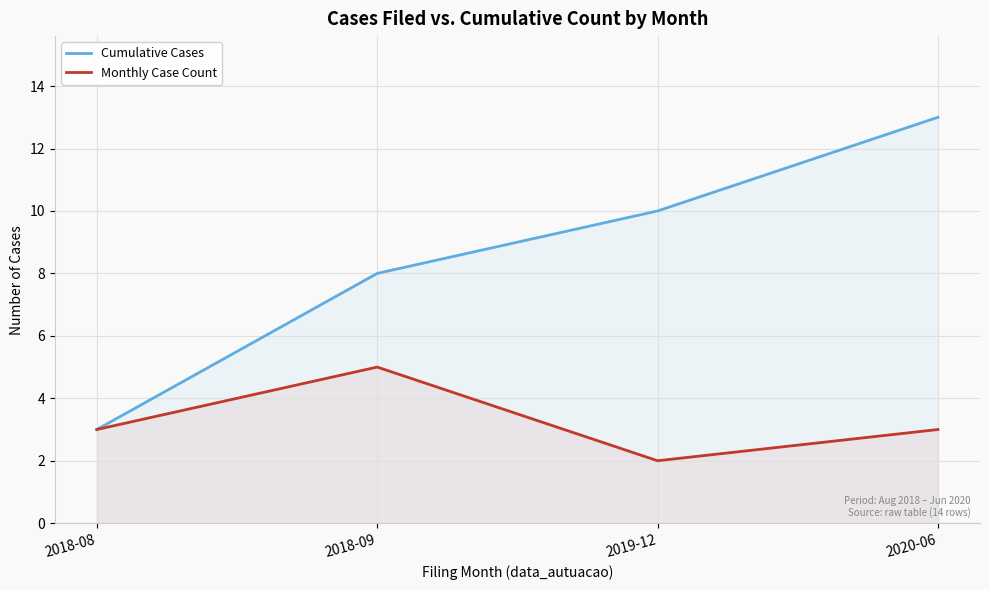

How many data points in Cumulative Cases are less than 10?

2